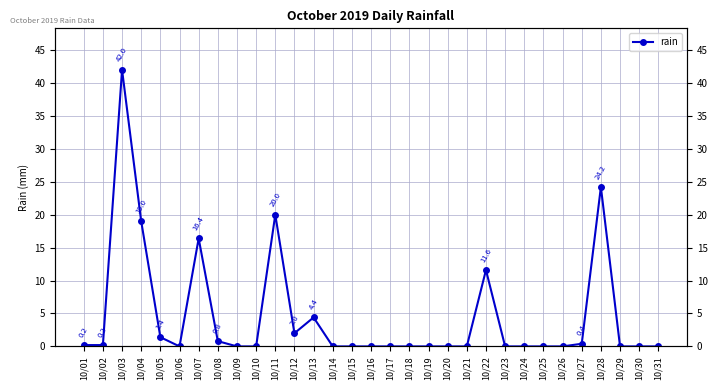

Reading left to right, extract all data points from this chart.

0.2	0.2	42.0	19.0	1.4	0.0	16.4	0.8	0.0	0.0	20.0	2.0	4.4	0.0	0.0	0.0	0.0	0.0	0.0	0.0	0.0	11.6	0.0	0.0	0.0	0.0	0.4	24.2	0.0	0.0	0.0